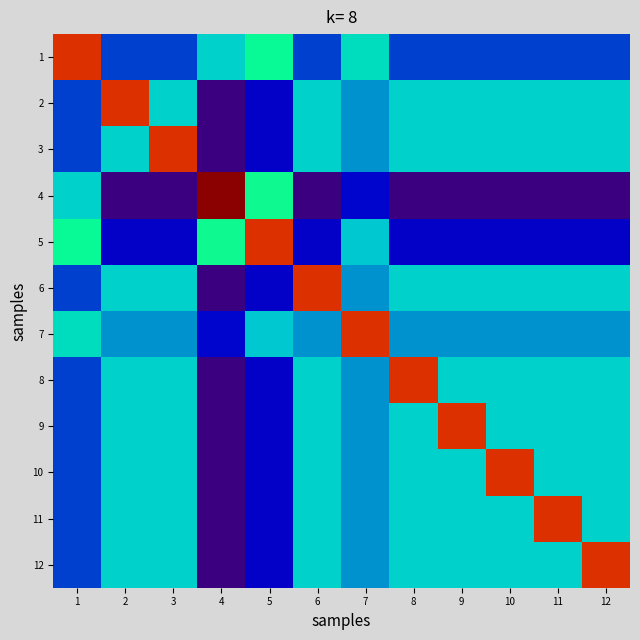

Which has a higher value, 7 or 11?

7